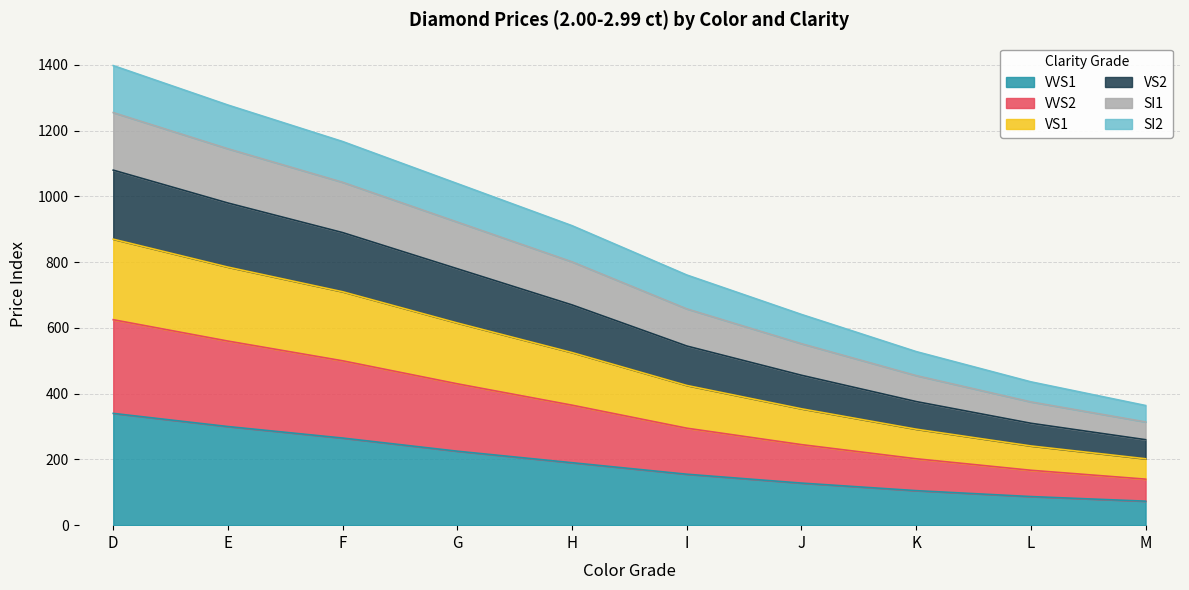

What is the total value across all series at L?

436